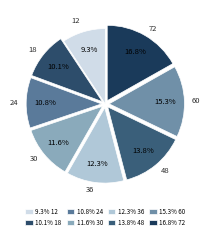

Count the number of slices in the pie.

8